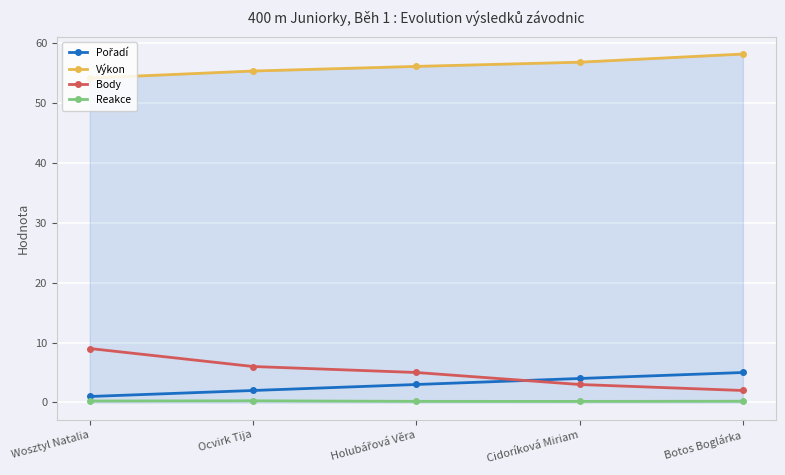

The value of Reakce at Cidoríková Miriam is 0.2. True or false?

True